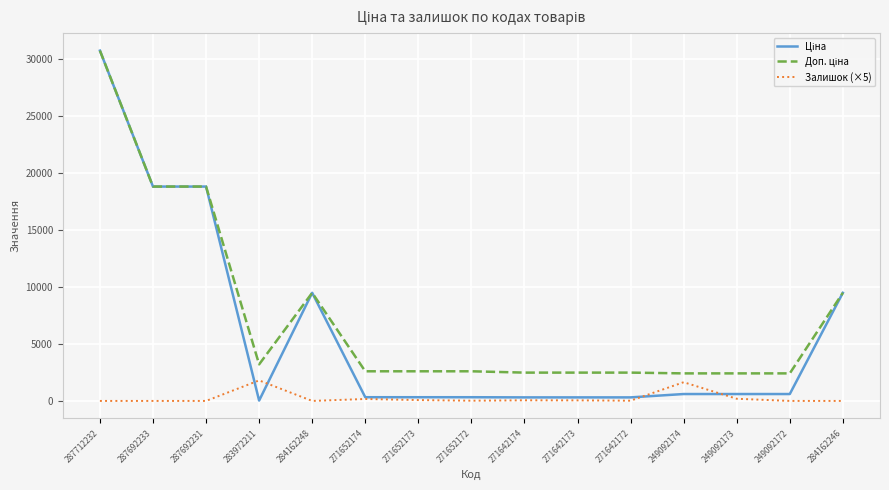

True or false: Залишок (×5) has a value of 1640.0 at 249092174.

True